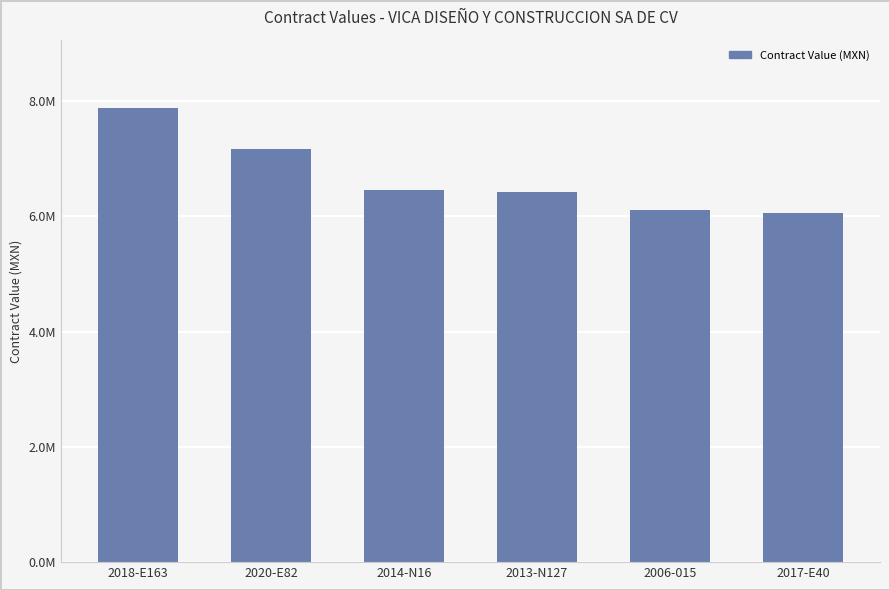

What is the label of the 2nd bar from the right?

2006-015